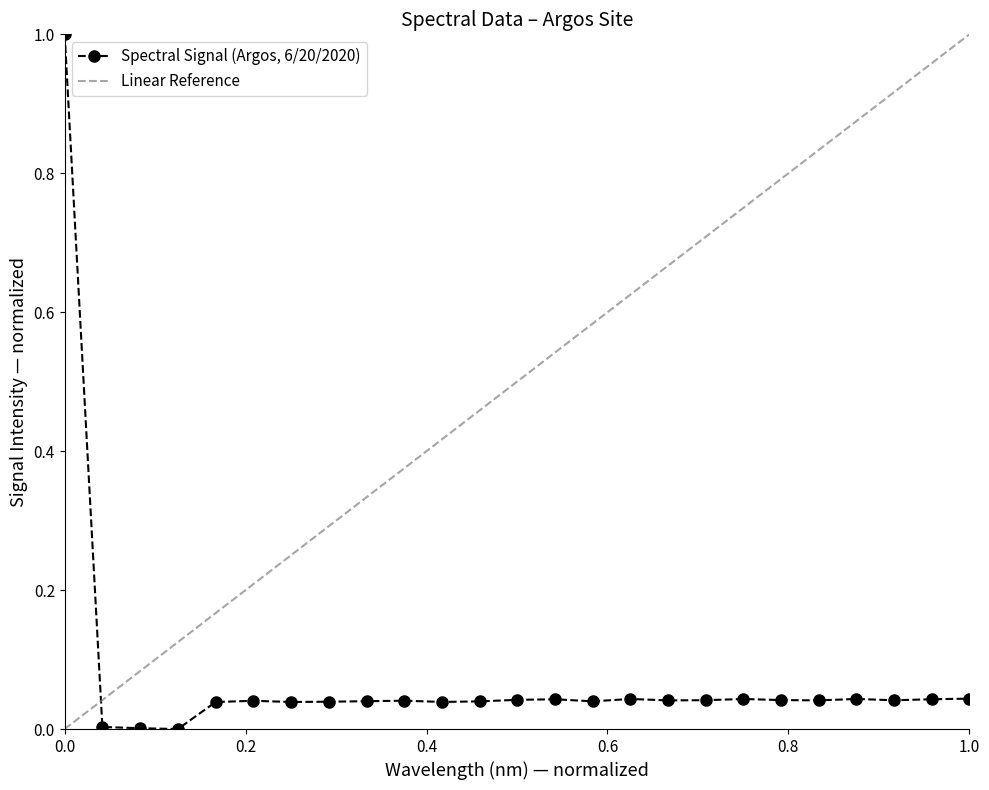

What is the highest value of the Spectral Signal (Argos, 6/20/2020) series?

1.0